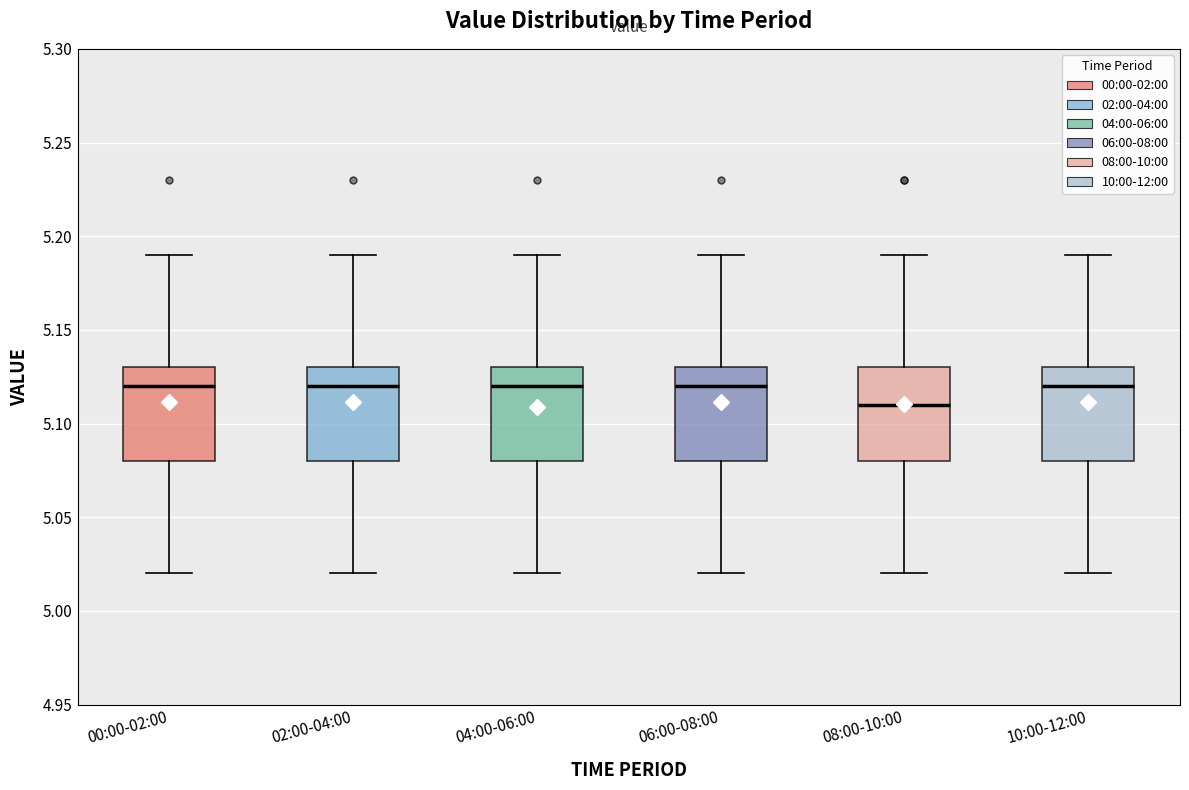

Which box has the lowest median line?

08:00-10:00